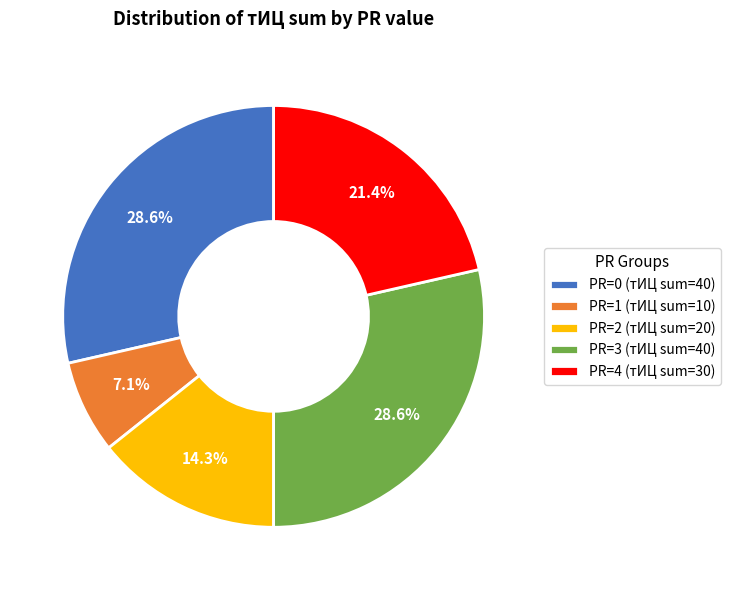

What is the total percentage of PR=1 (тИЦ sum=10) and PR=3 (тИЦ sum=40)?

35.7%